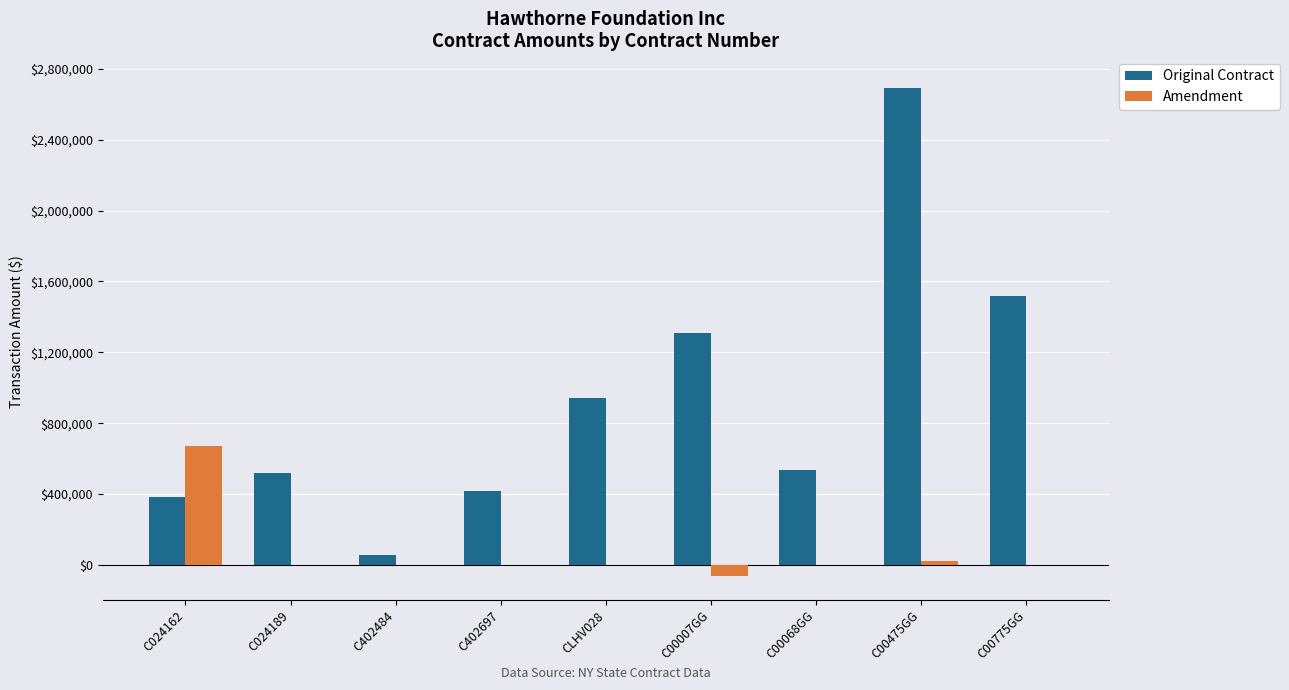

What is the maximum value for Amendment?

673558.0